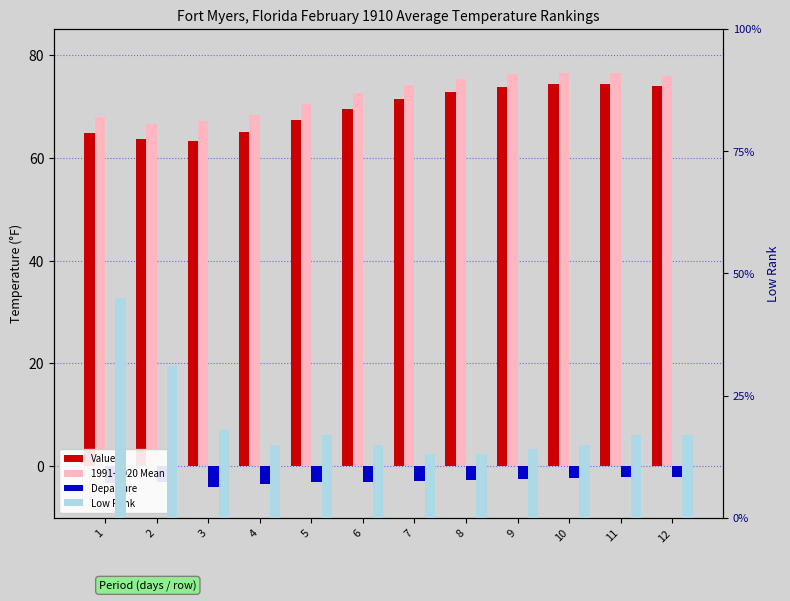

How many data points in 1991-2020 Mean are above 74?

6